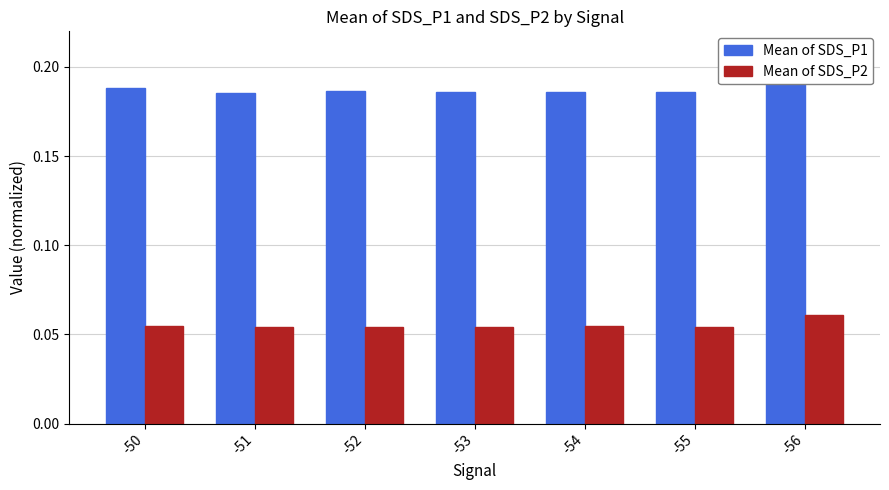

Reading right to left, what are all the values shown in this chart?

Mean of SDS_P1: -56=0.2	-55=0.2	-54=0.2	-53=0.2	-52=0.2	-51=0.2	-50=0.2
Mean of SDS_P2: -56=0.1	-55=0.1	-54=0.1	-53=0.1	-52=0.1	-51=0.1	-50=0.1